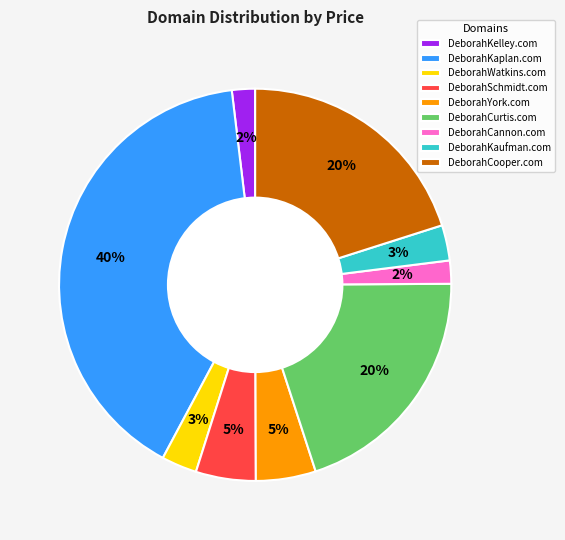

Count the number of slices in the pie.

9